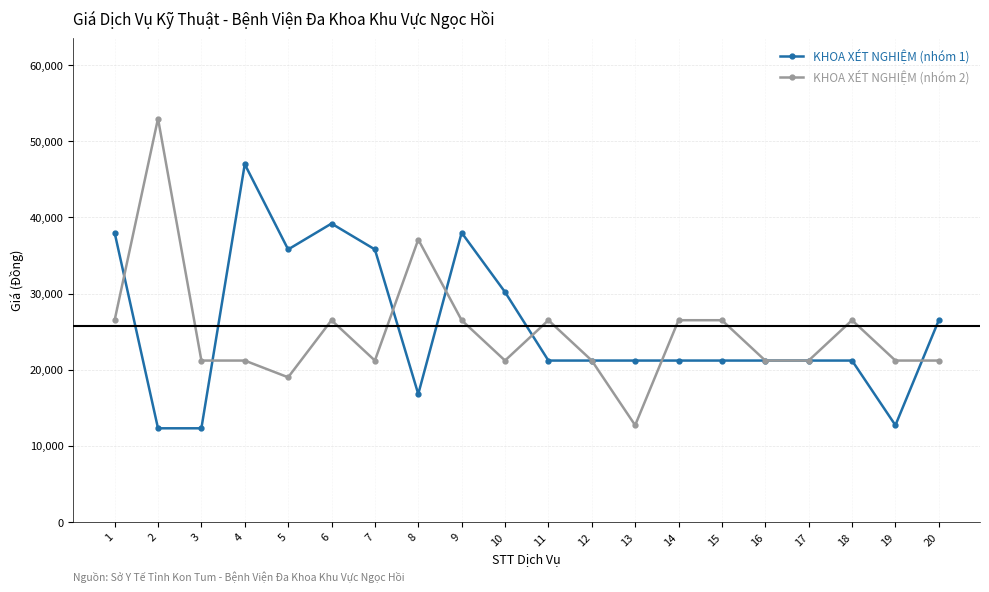

How many lines are shown in the chart?

2